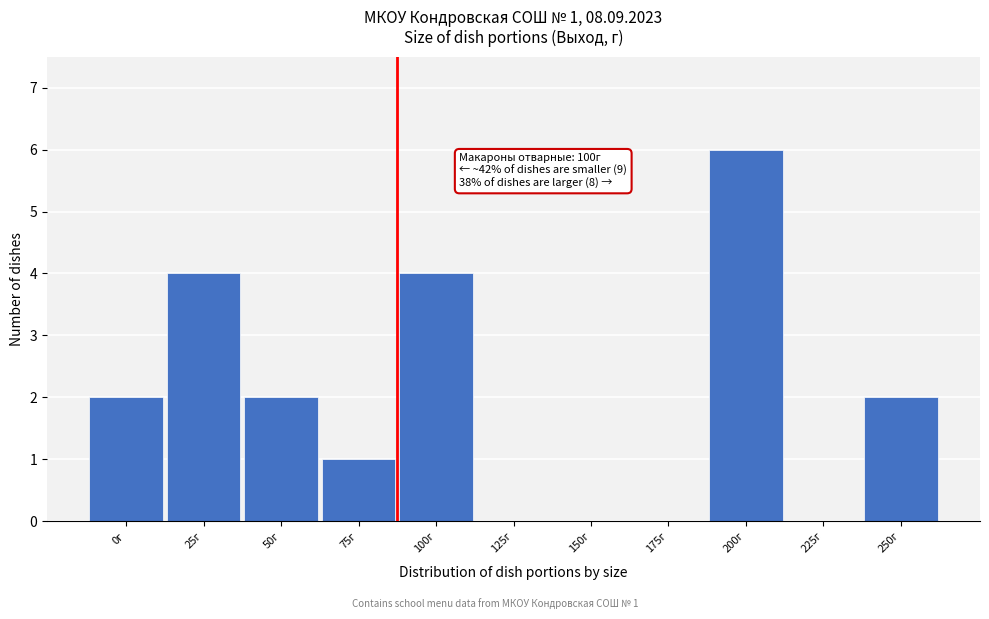

Reading left to right, what are all the values shown in this chart?

0г=2	25г=4	50г=2	75г=1	100г=4	125г=0	150г=0	175г=0	200г=6	225г=0	250г=2